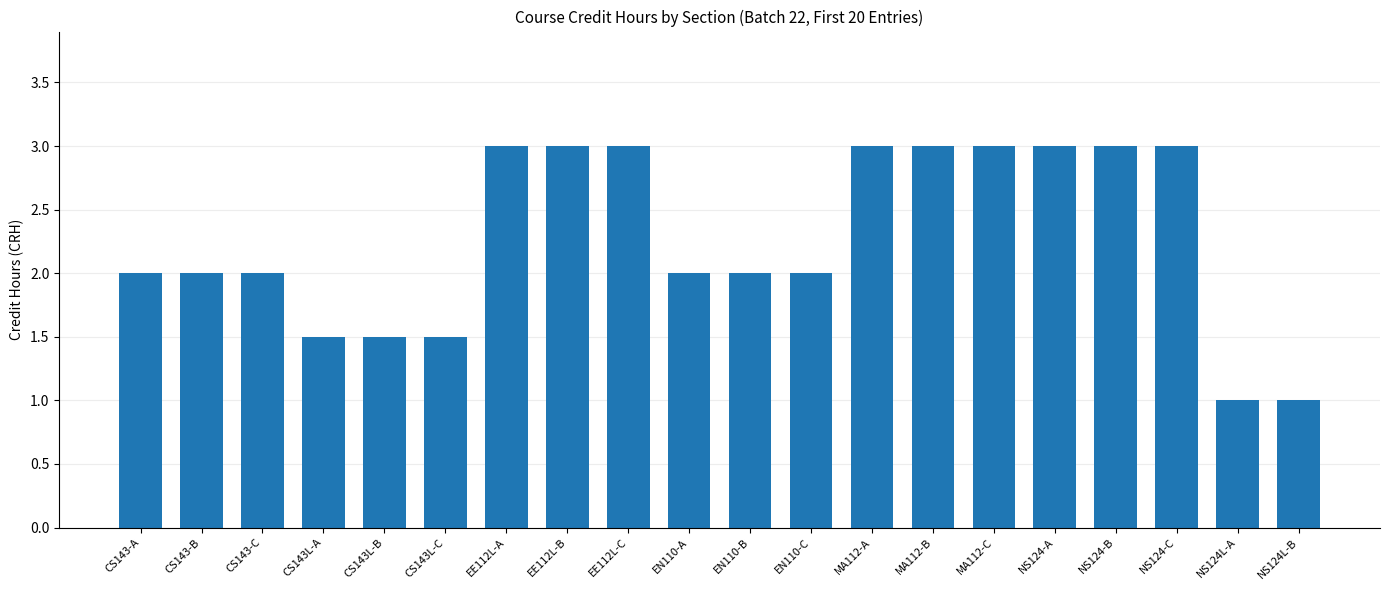

What is the minimum value shown in the chart?

1.0